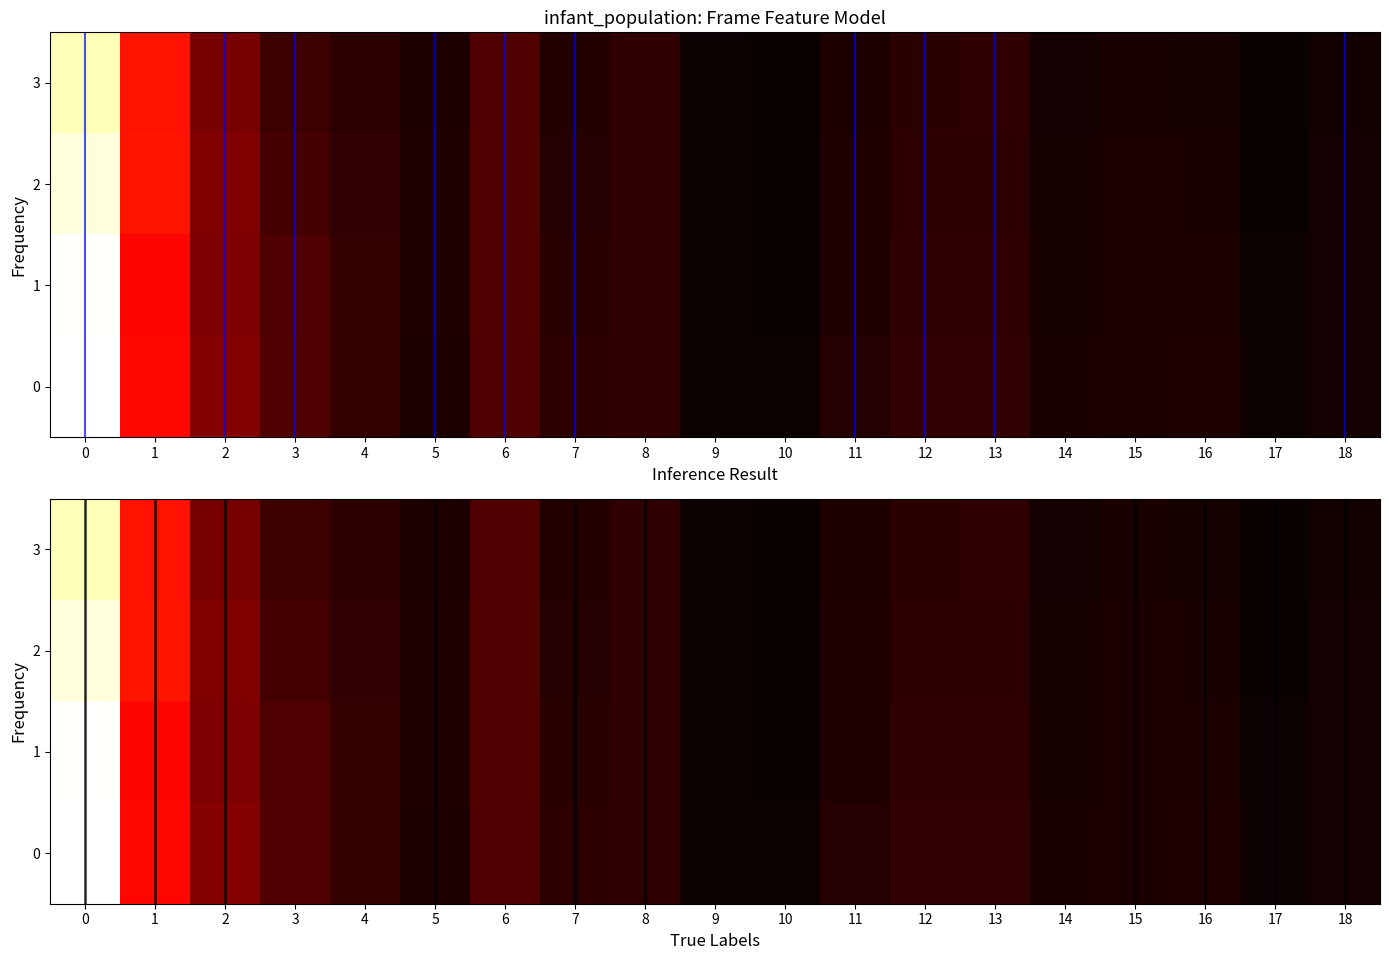

List the series in order of their peak value, highest first.

0, 1, 2, 3